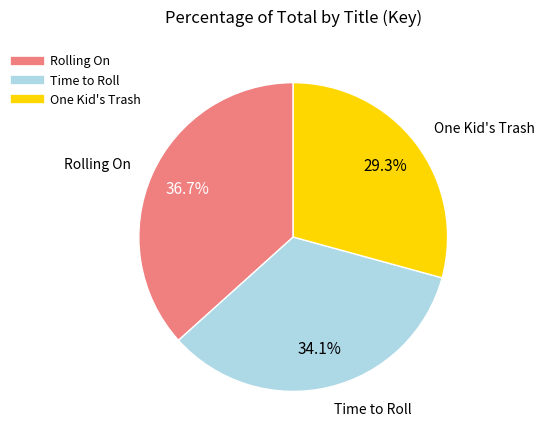

How many segments does this pie chart have?

3